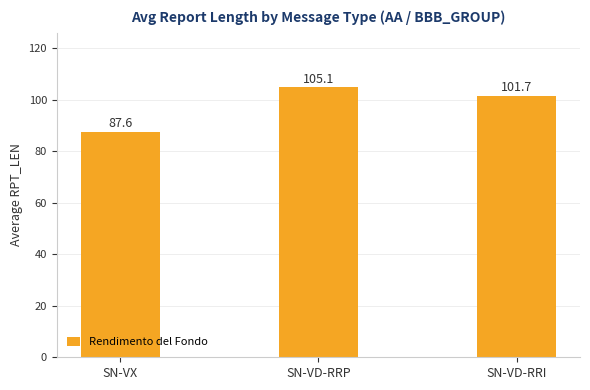

List the labels in order of value, smallest first.

SN-VX, SN-VD-RRI, SN-VD-RRP